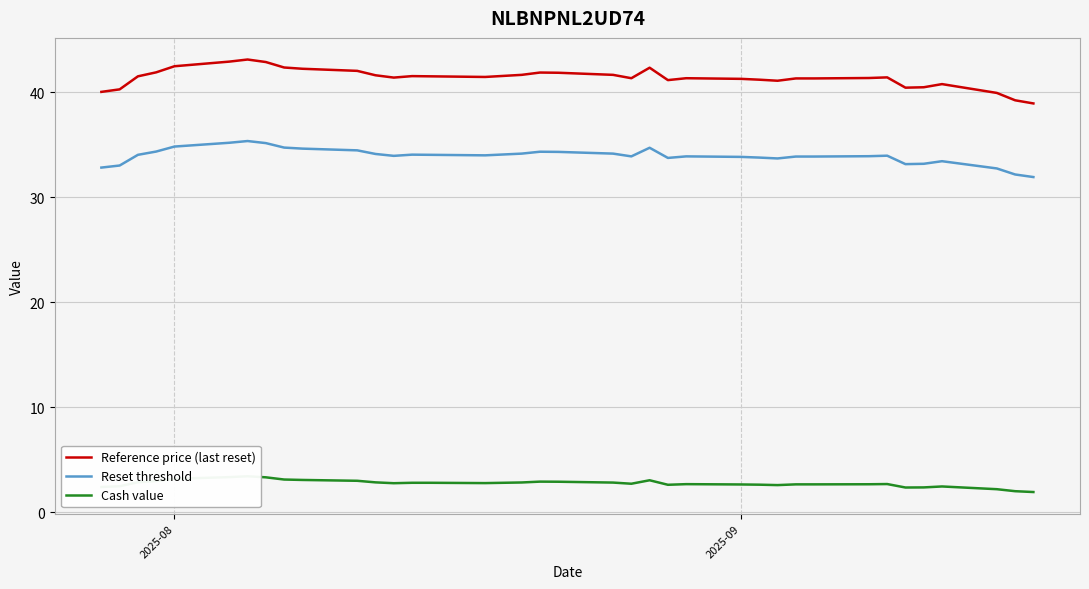

How many series are shown in this chart?

3